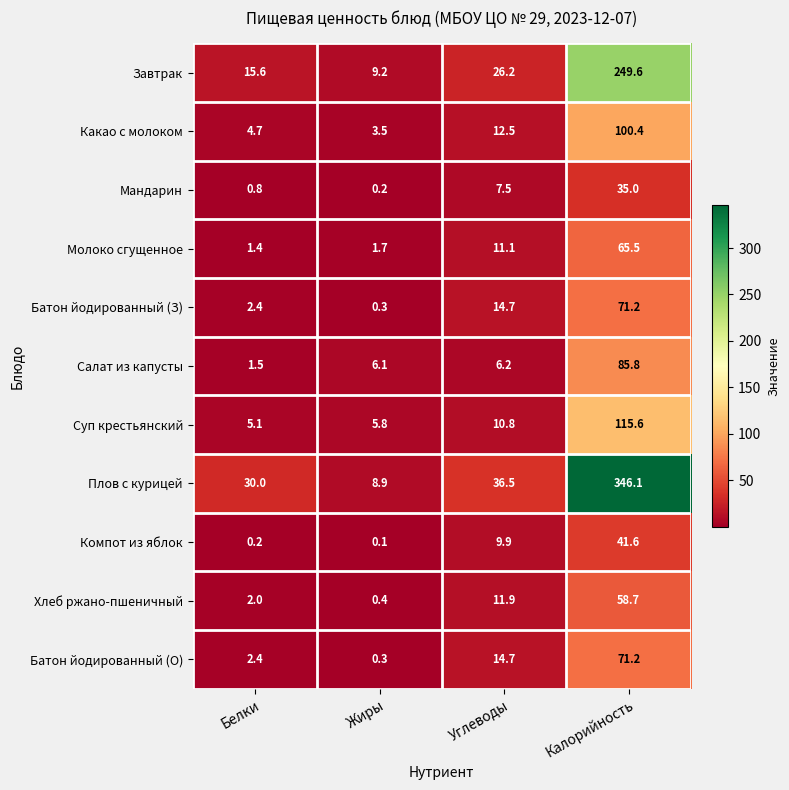

True or false: Компот из яблок has a value of 41.6 at Калорийность.

True